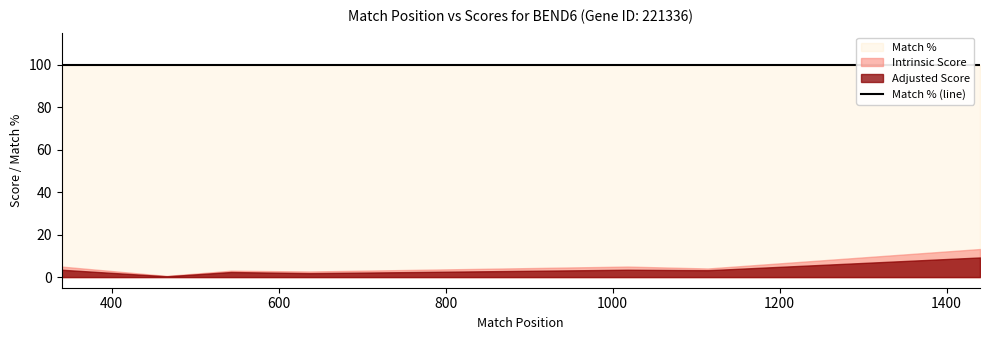

Between TRCN0000136351 and TRCN0000135776, which series saw the biggest shift?

Intrinsic Score